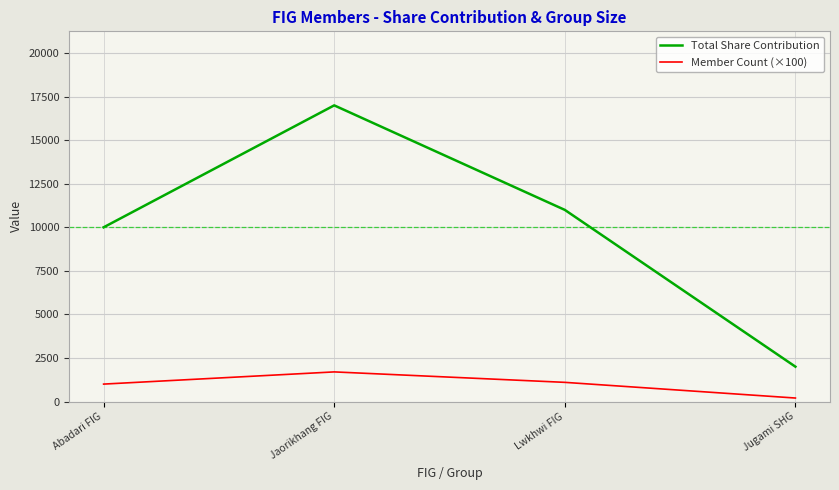

At which label does Member Count (×100) first exceed 1100?

Jaorikhang FIG